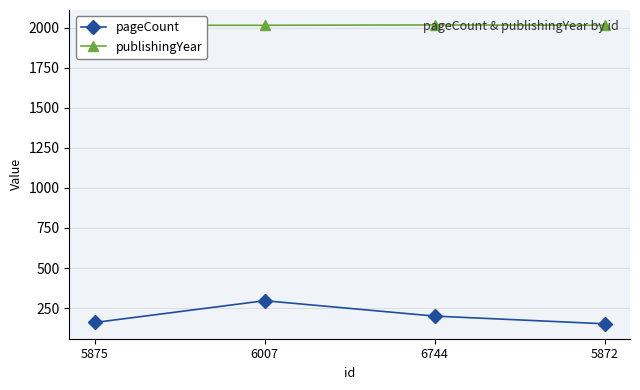

What is the difference between the pageCount values at 6744 and 5872?

48